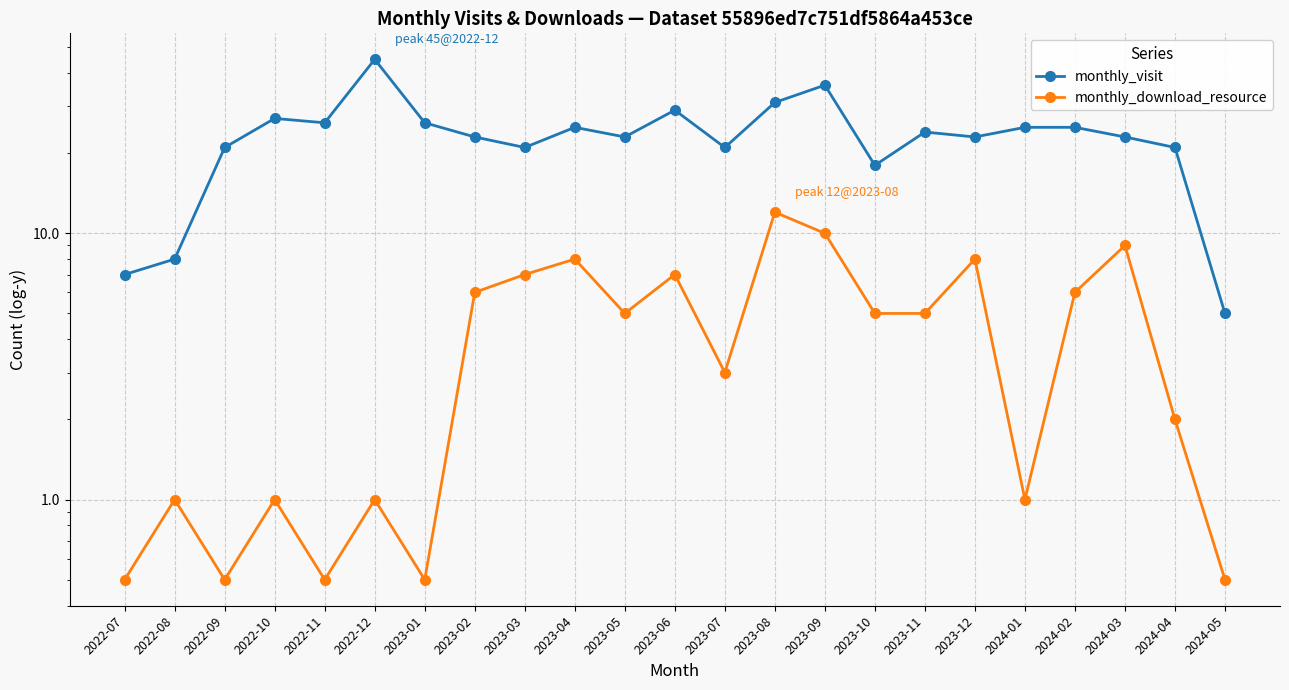

What are all the series names shown in the legend?

monthly_visit, monthly_download_resource